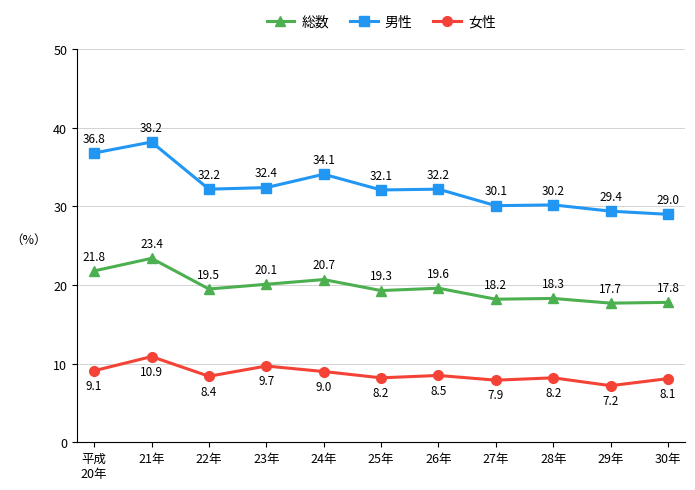

Reading right to left, list all the values displayed in this chart.

総数: 30年=17.8	29年=17.7	28年=18.3	27年=18.2	26年=19.6	25年=19.3	24年=20.7	23年=20.1	22年=19.5	21年=23.4	平成
20年=21.8
男性: 30年=29.0	29年=29.4	28年=30.2	27年=30.1	26年=32.2	25年=32.1	24年=34.1	23年=32.4	22年=32.2	21年=38.2	平成
20年=36.8
女性: 30年=8.1	29年=7.2	28年=8.2	27年=7.9	26年=8.5	25年=8.2	24年=9.0	23年=9.7	22年=8.4	21年=10.9	平成
20年=9.1